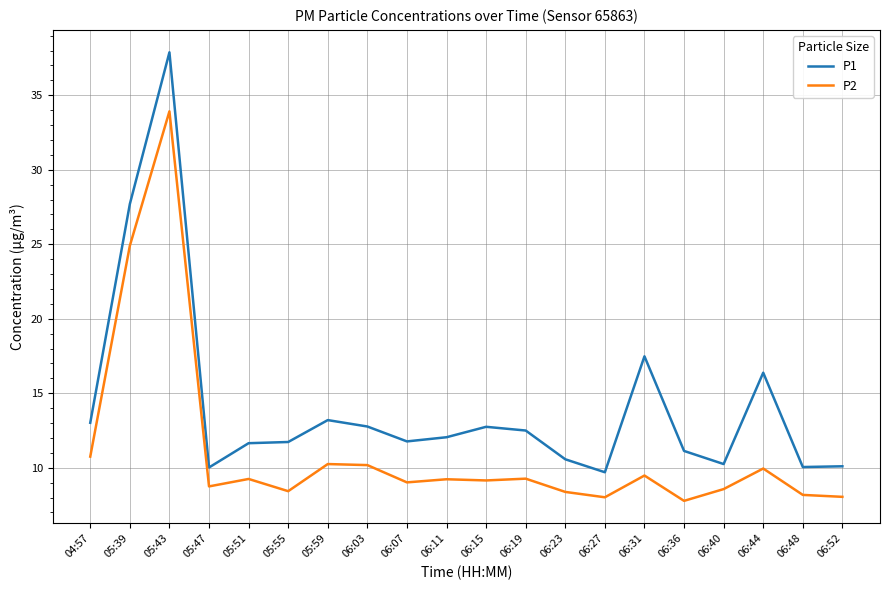

What is the spread (max minus min) of values at 06:19?

3.2